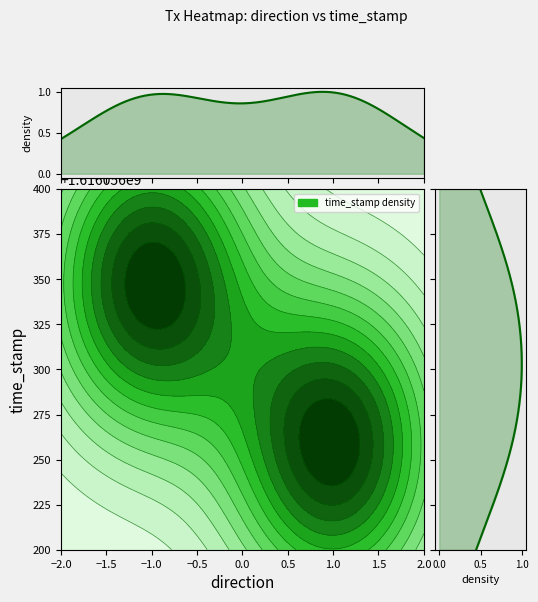

The value of 6ae7462ae7328fb877fe4dd17d9c49b249de88f at direction is 2. True or false?

False